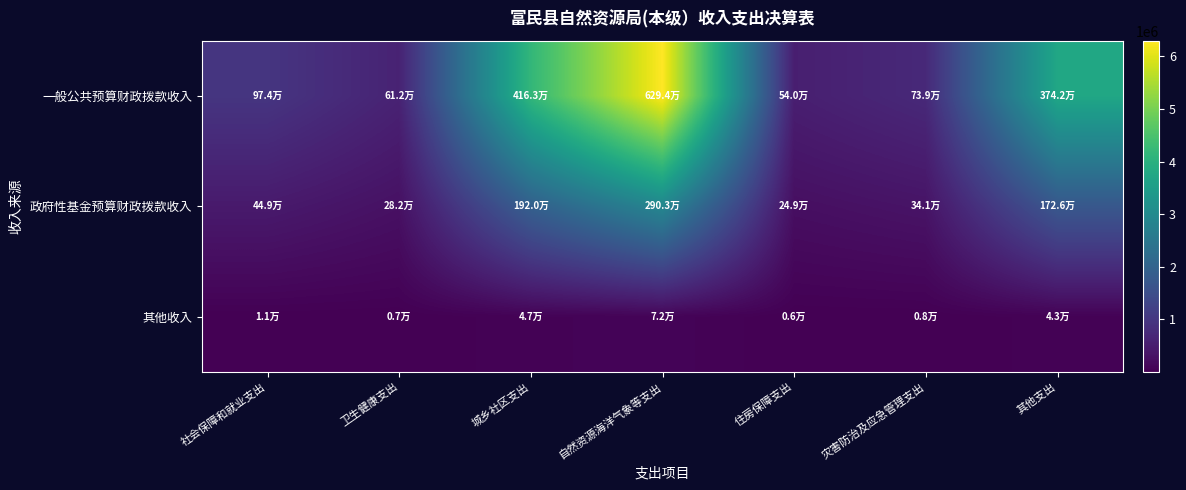

How many series are shown in this chart?

3